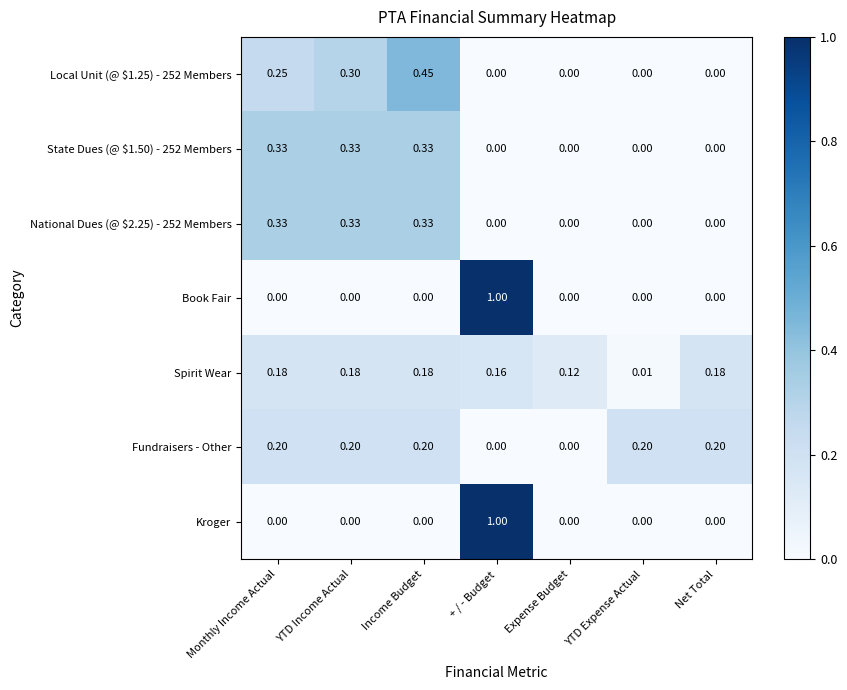

Which label corresponds to the largest value in the chart?

+ / - Budget